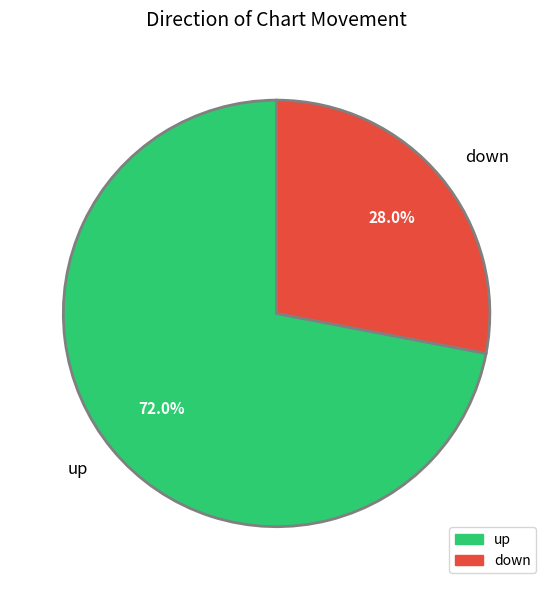

To the nearest percent, what is the average slice percentage?

50%